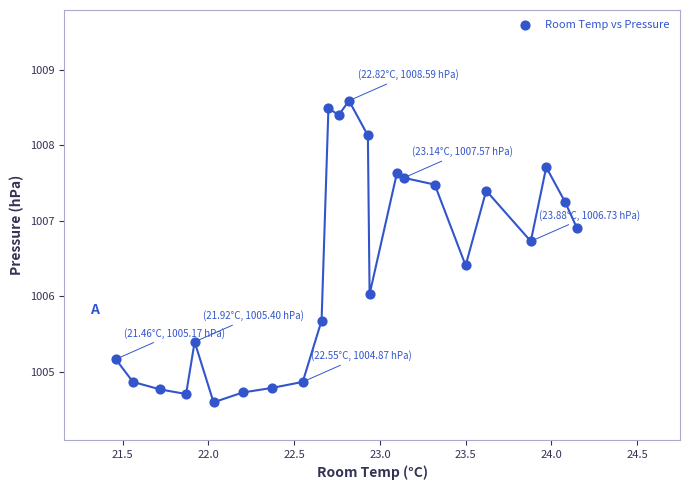

What is the range of X values (max minus min)?

2.7